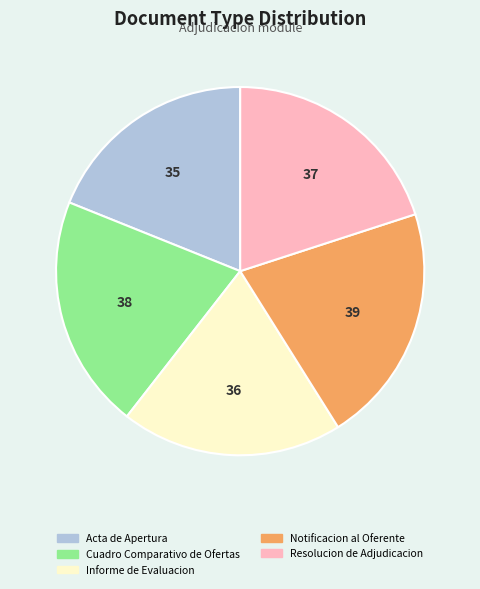

What is the ratio of the value at Informe de Evaluacion to the value at Cuadro Comparativo de Ofertas?

0.9